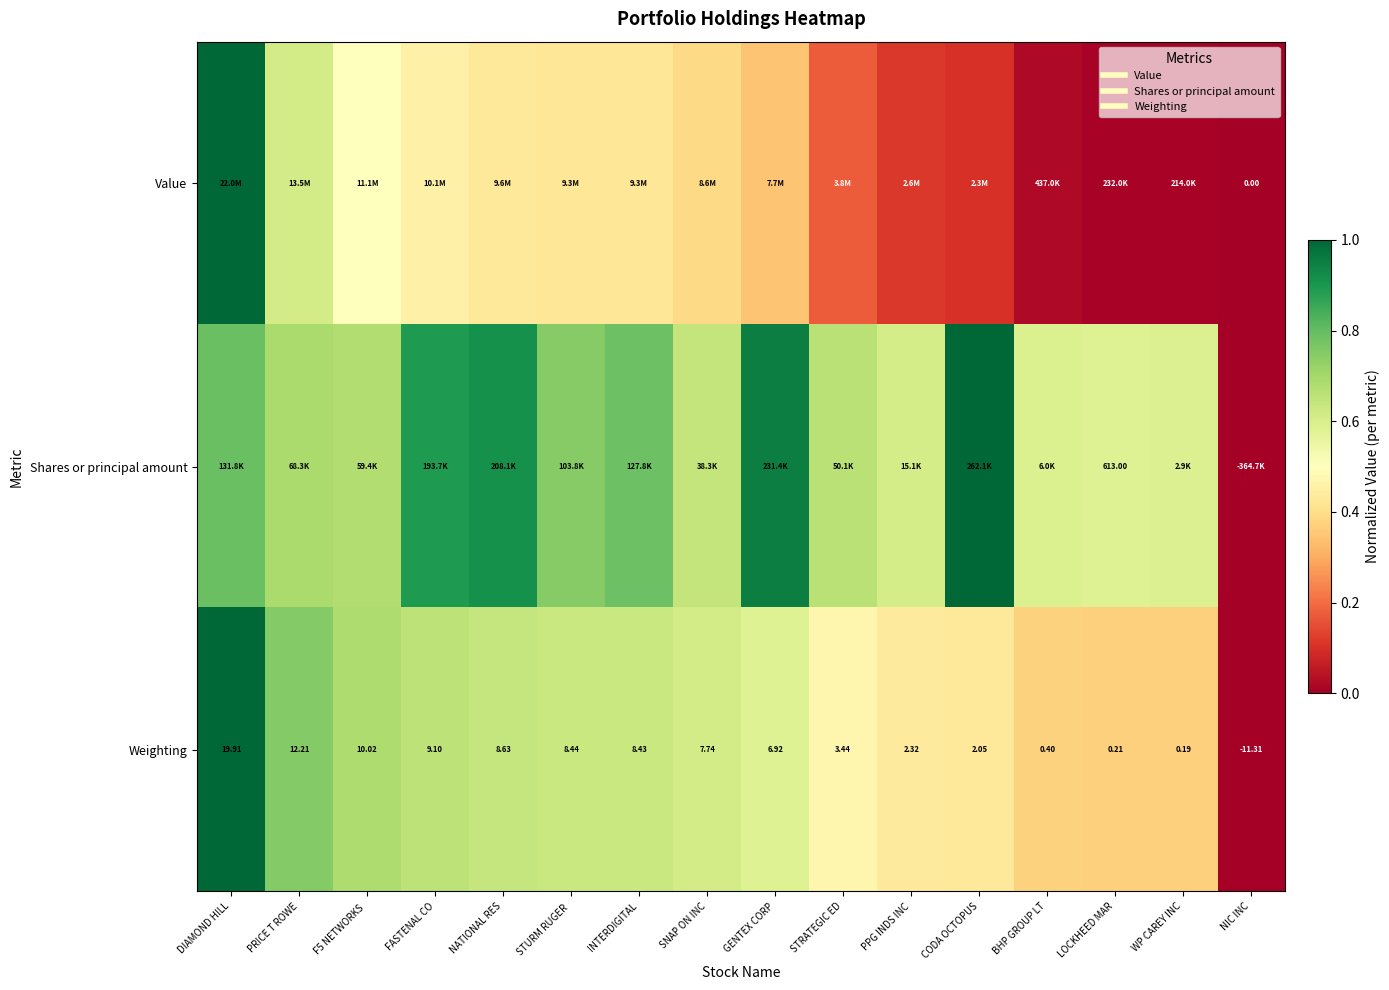

At F5 NETWORKS, list the series in order from largest to smallest.

Weighting, Shares or principal amount, Value